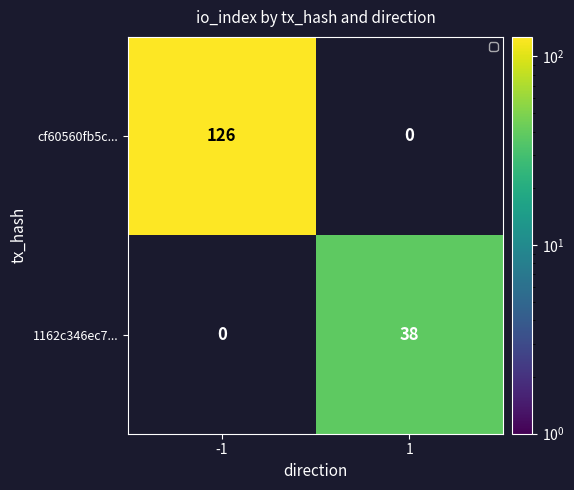

True or false: 1162c346ec7... has a value of 38 at 1.

True